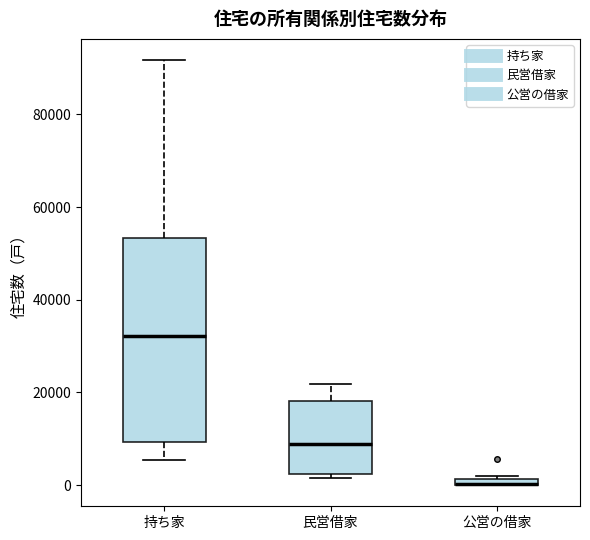

Which box is the tallest, from its lower edge to its upper edge?

持ち家